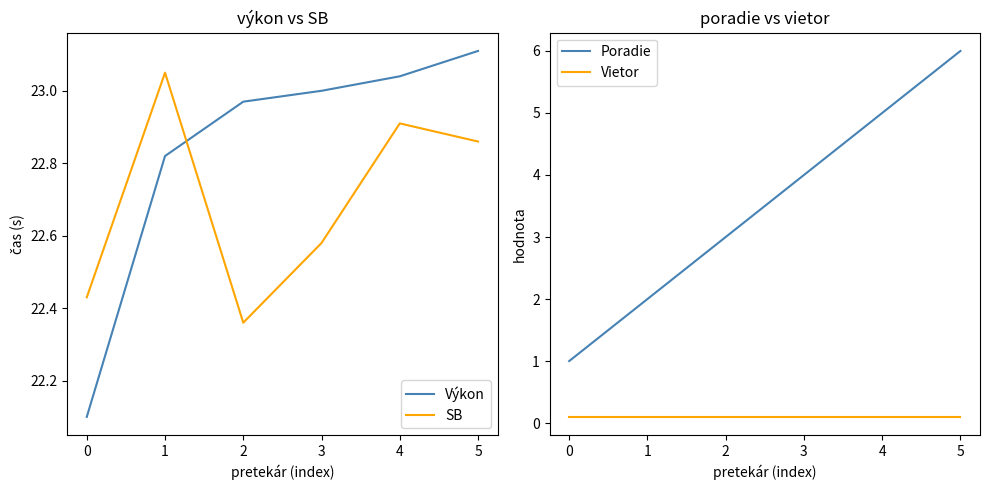

What are all the series names shown in the legend?

Výkon, SB, Poradie, Vietor